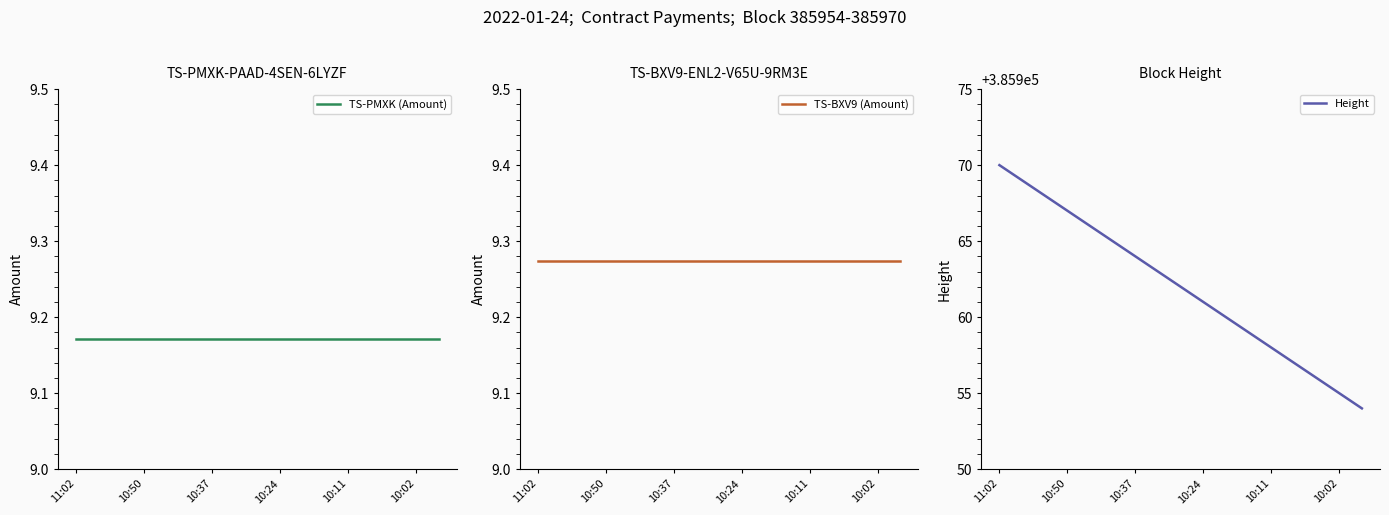

Which category has the highest value in the Height series?

11:02